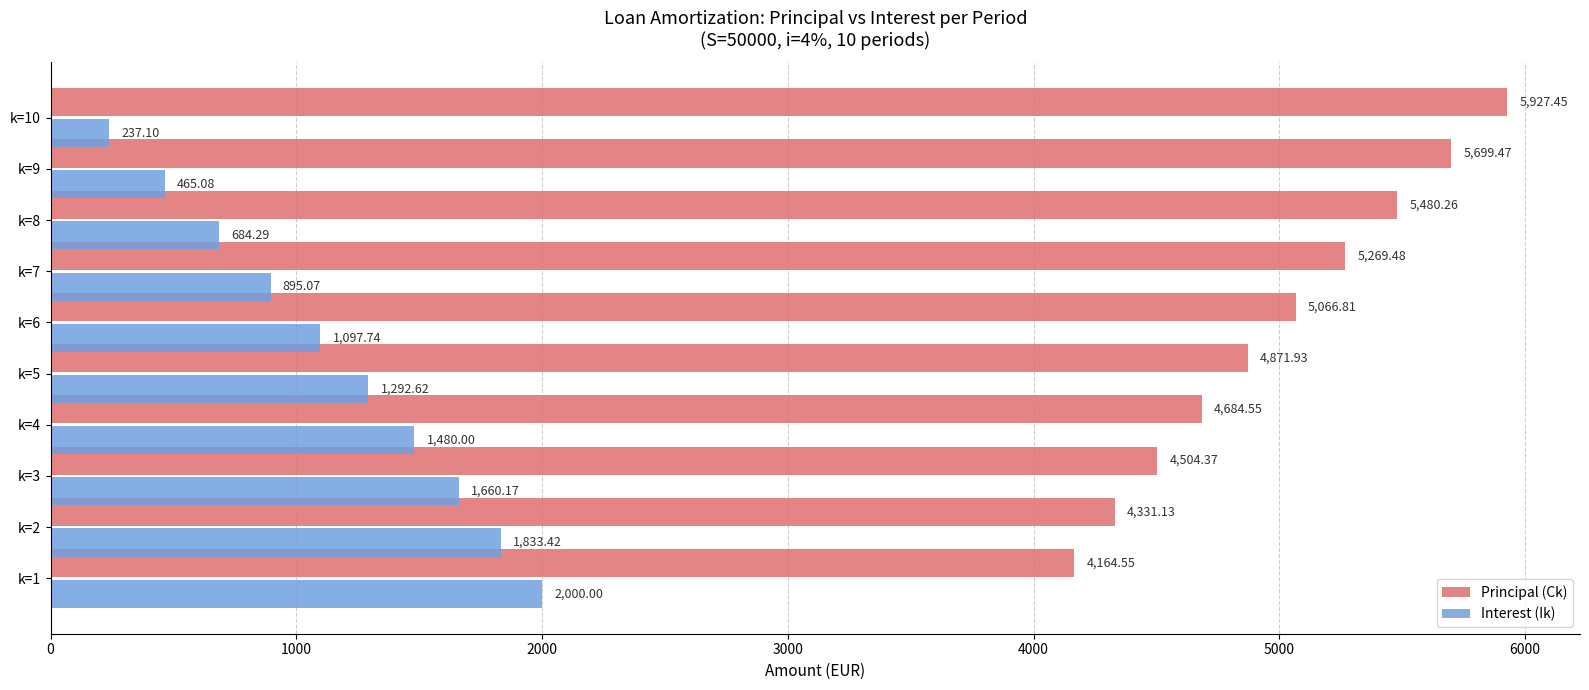

List the series in order of their peak value, highest first.

Principal (Ck), Interest (Ik)